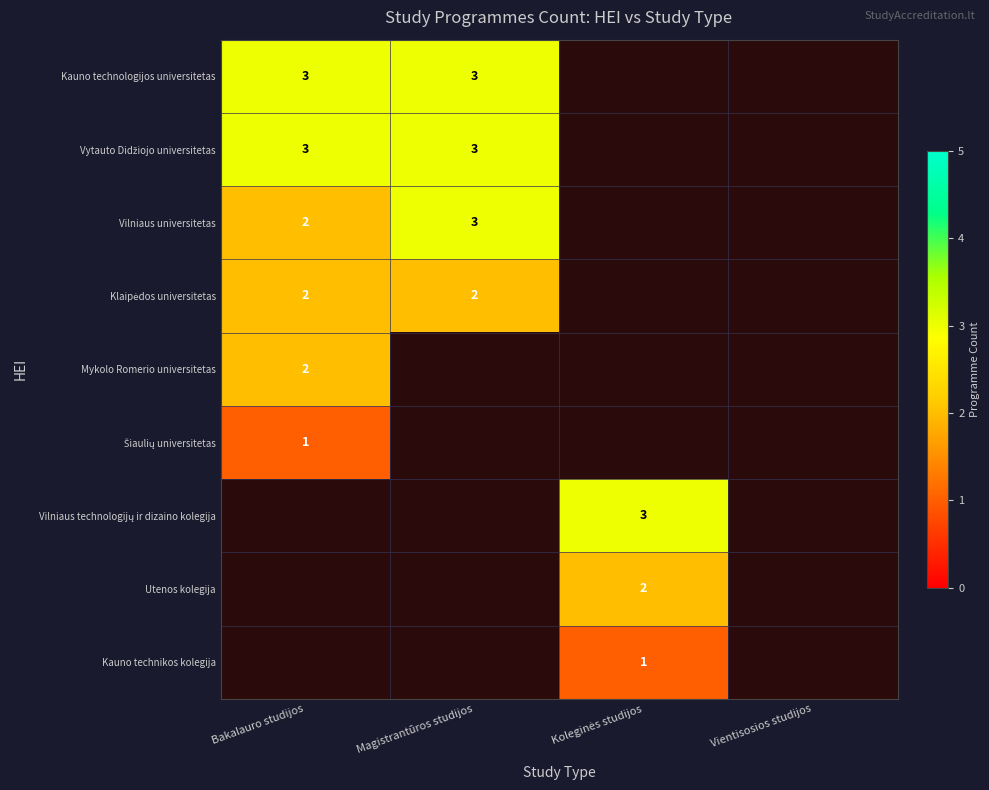

True or false: Kauno technologijos universitetas has a value of 3 at Magistrantūros studijos.

True